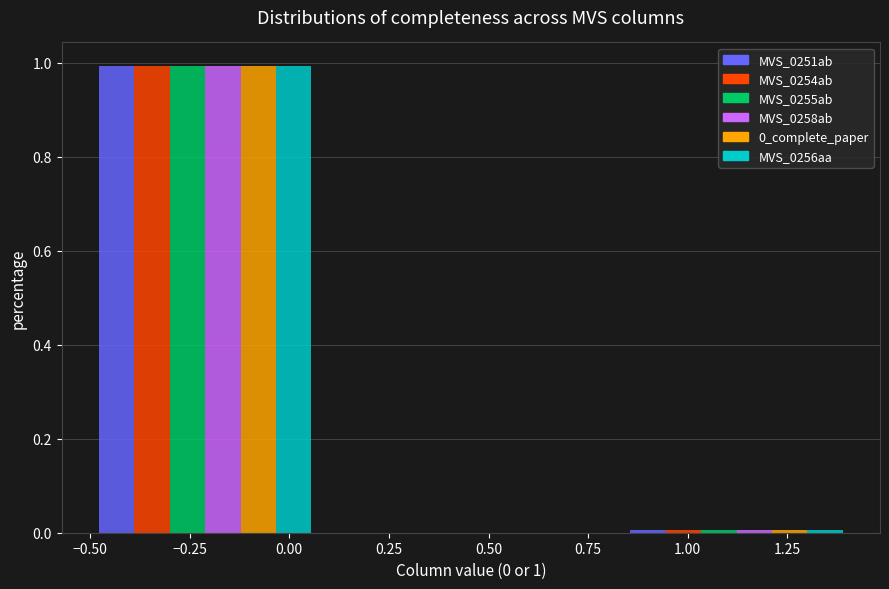

At which category is the sum across all series the highest?

−0.25